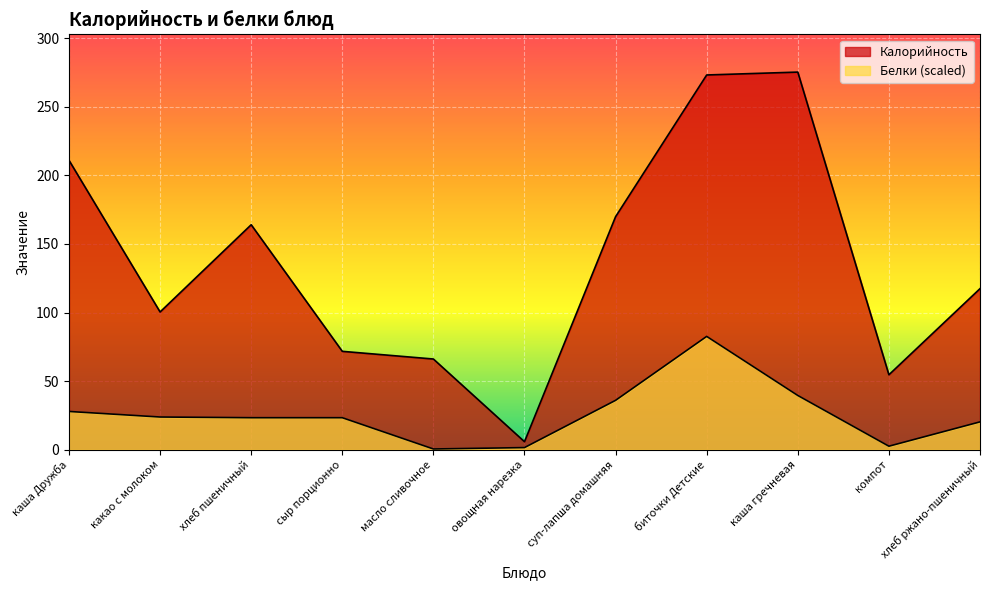

Which has a higher value, сыр порционно or овощная нарезка?

сыр порционно